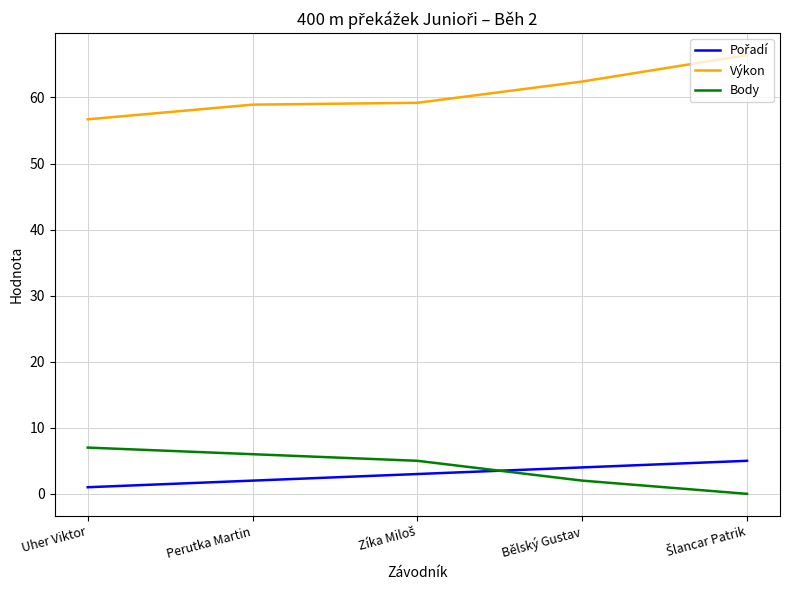

True or false: Body and Výkon intersect in this chart.

False